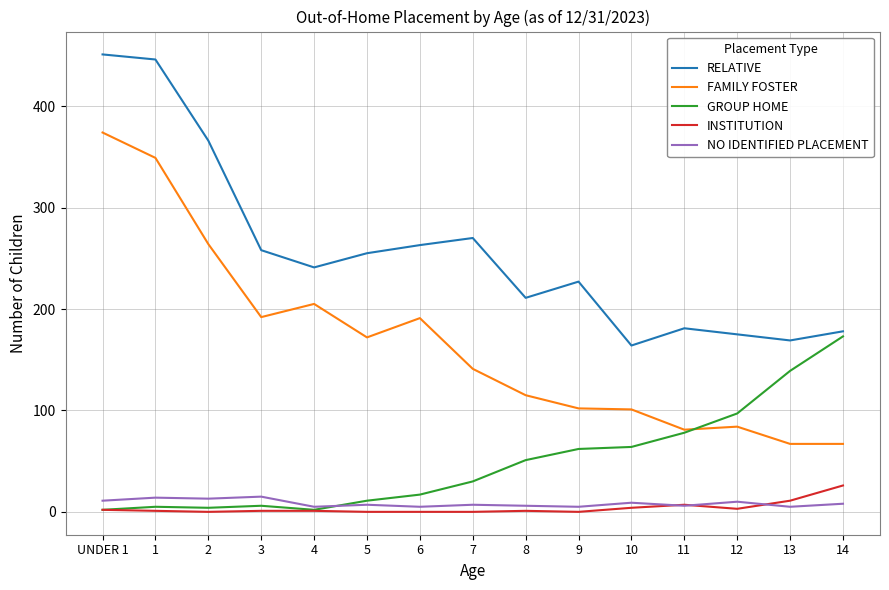

Which series changed the most between 2 and 11?

RELATIVE